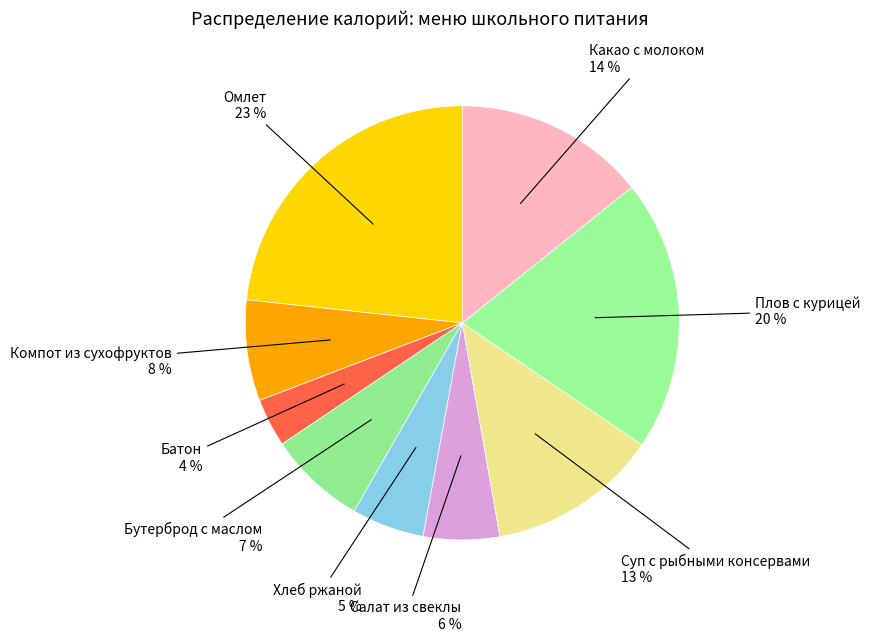

How many segments does this pie chart have?

9